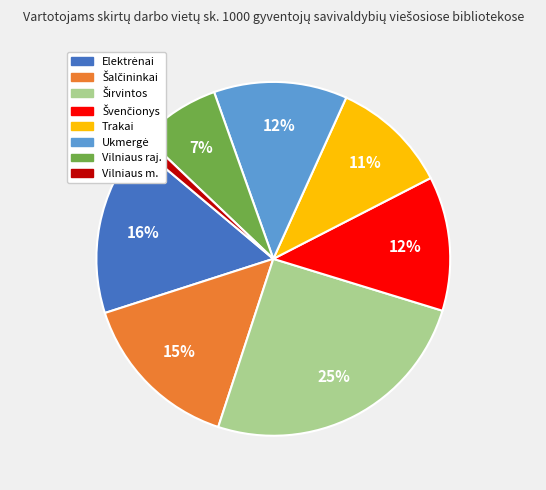

Is it true that Trakai is 11% of the pie?

True